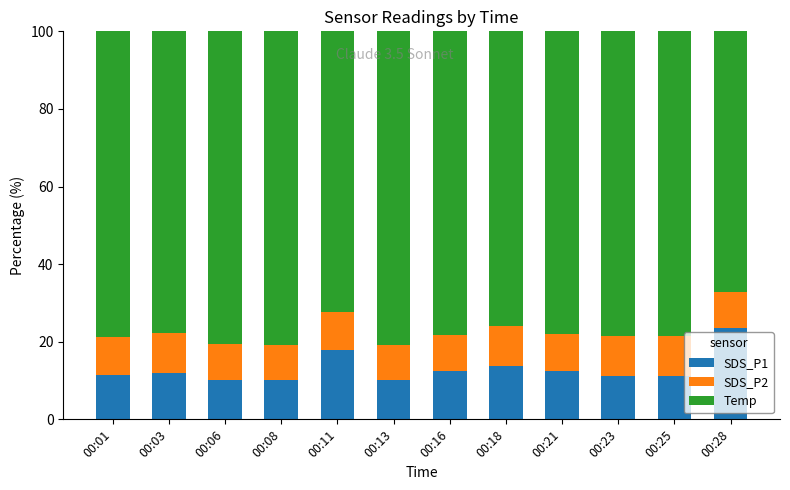

How many bars are there in total?

12